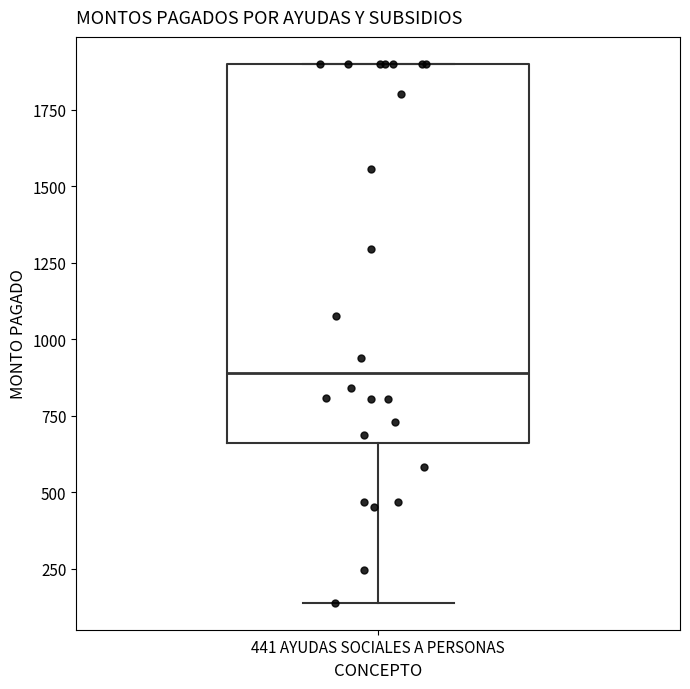

Where does the median line of the box for 441 AYUDAS SOCIALES A PERSONAS sit on the y-axis? The values are not printed on the chart, so give them approximately, as read against the axis.

900